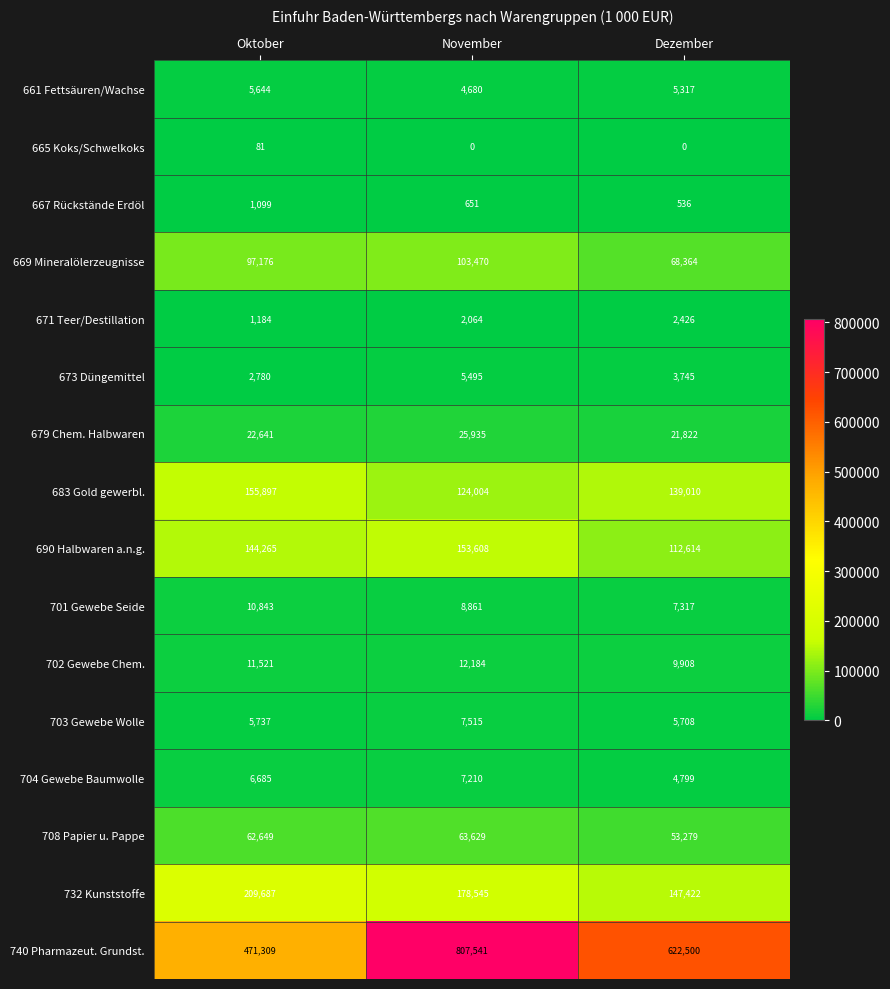

Which label corresponds to the largest value in the chart?

November